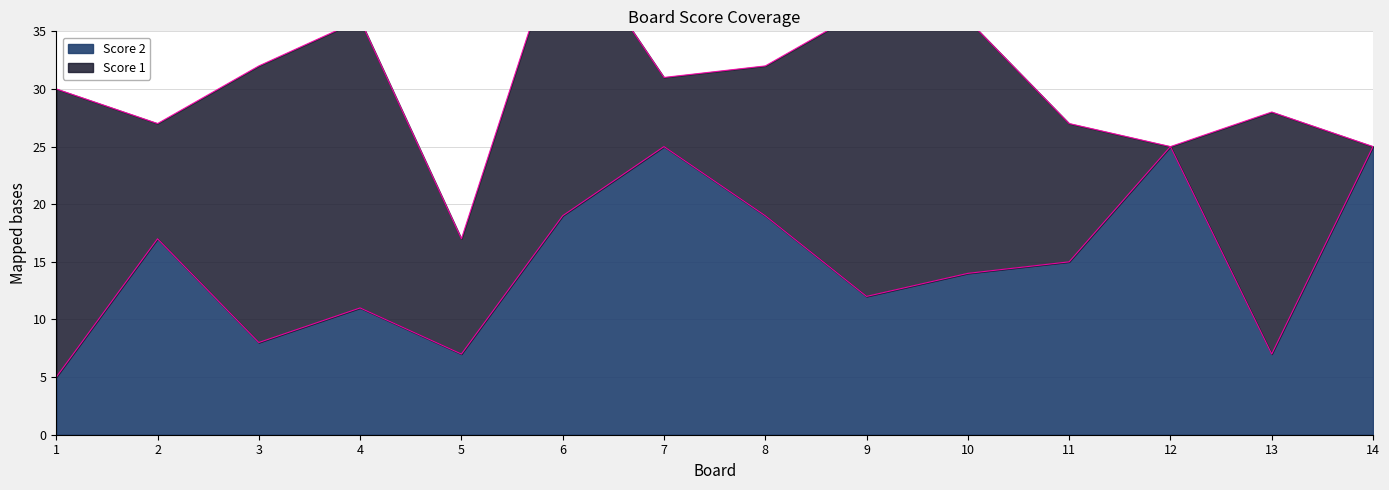

At which category does the data reach its first local peak?

2